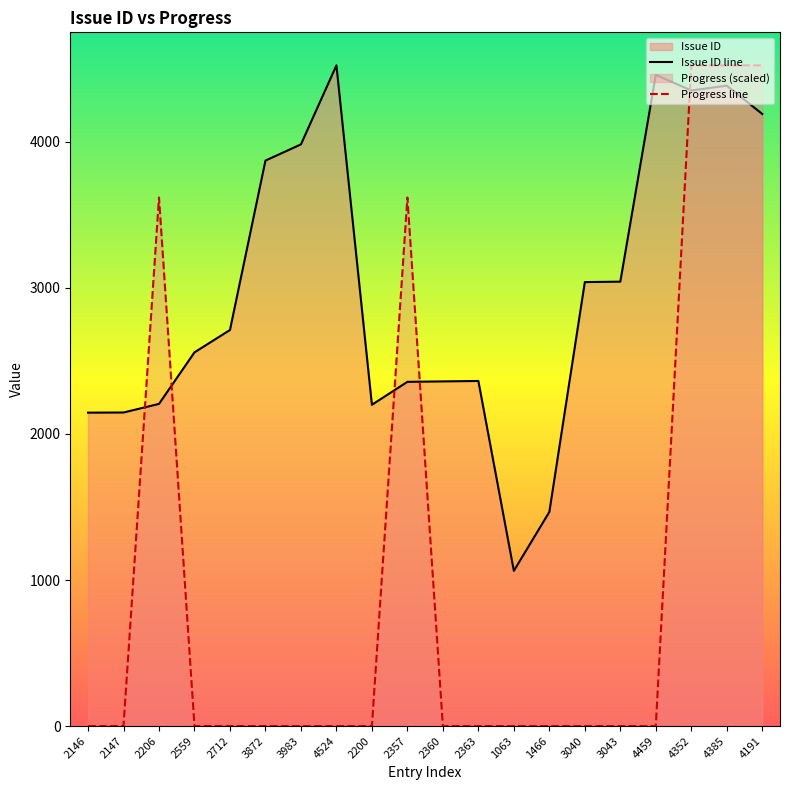

Rank the categories by Progress line value from lowest to highest.

2146, 2147, 2559, 2712, 3872, 3983, 4524, 2200, 2360, 2363, 1063, 1466, 3040, 3043, 4459, 2206, 2357, 4352, 4385, 4191